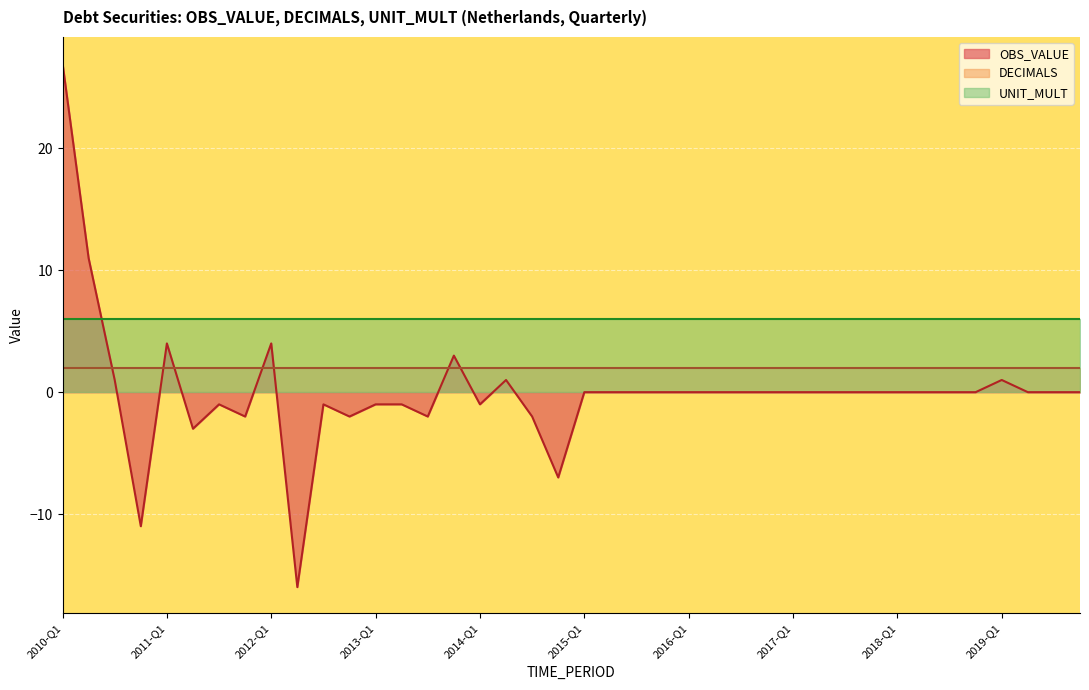

Which has a higher value, 2012-Q3 or 2010-Q4?

2012-Q3